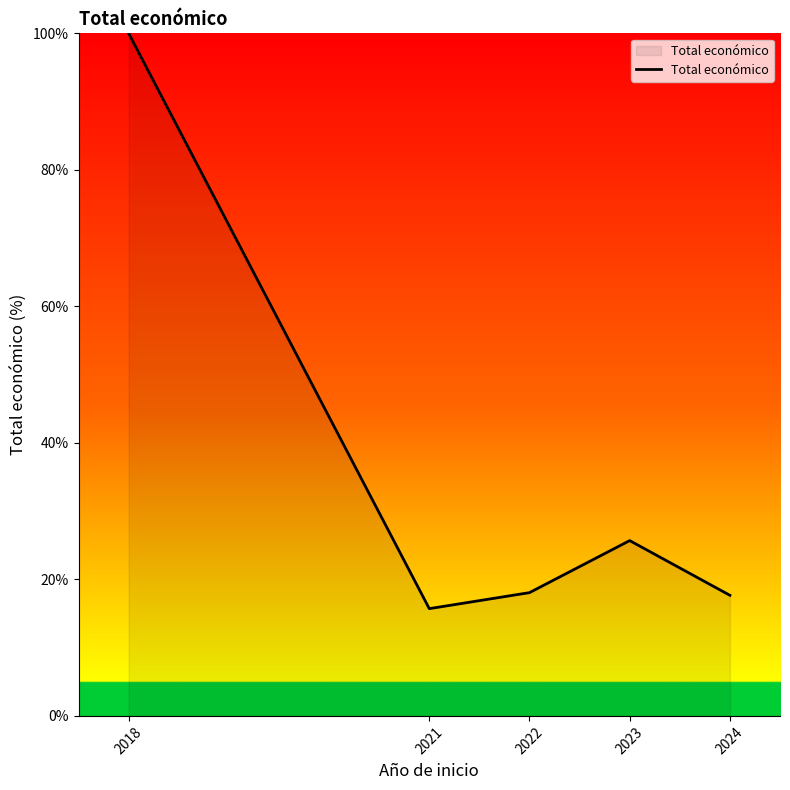

Between 2024 and 2023, which is larger?

2023